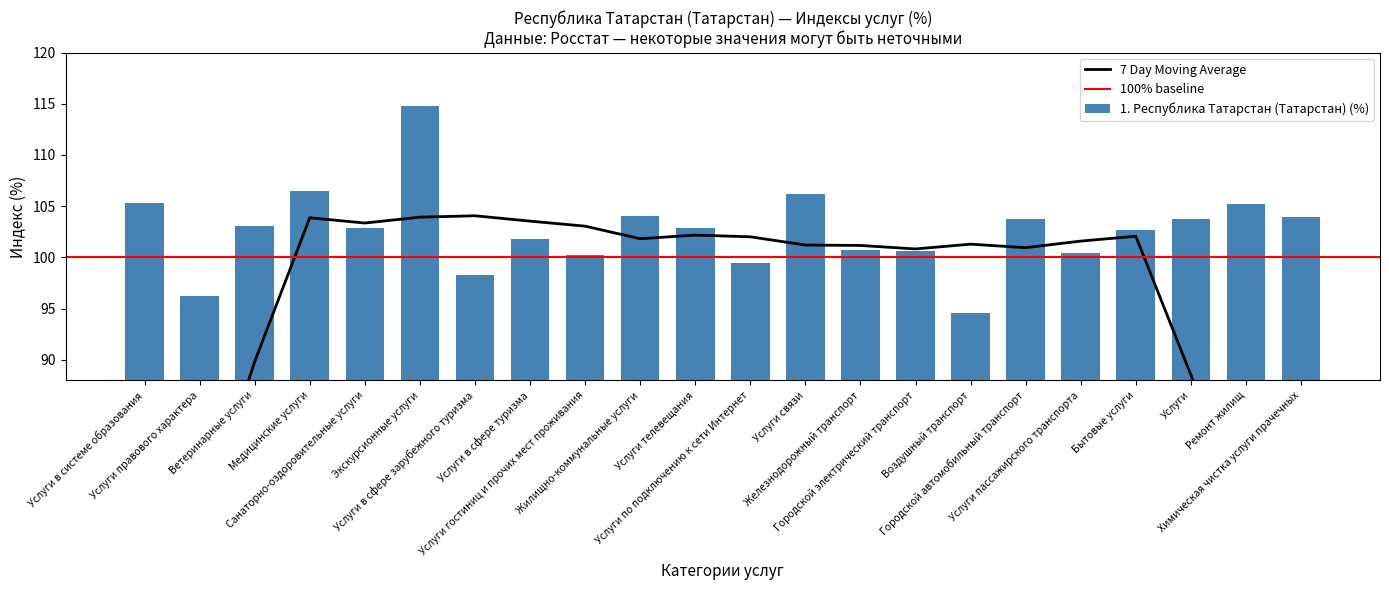

What is the smallest value displayed?

94.6